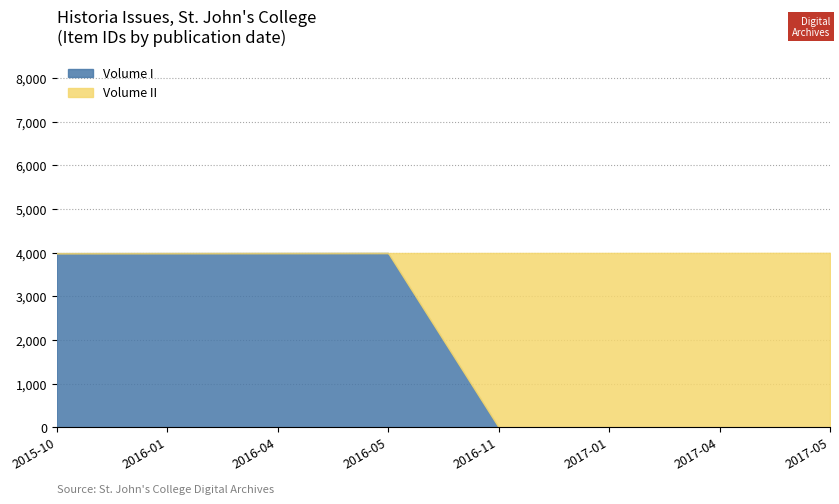

Does the chart have visible grid lines?

Yes